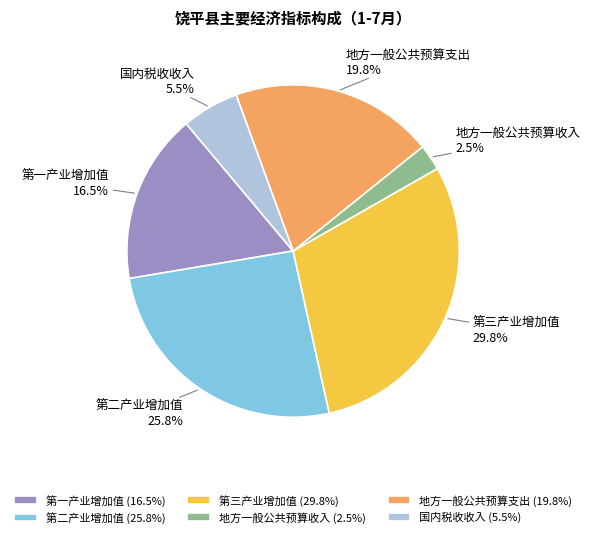

True or false: 第一产业增加值 accounts for 26% of the total.

False